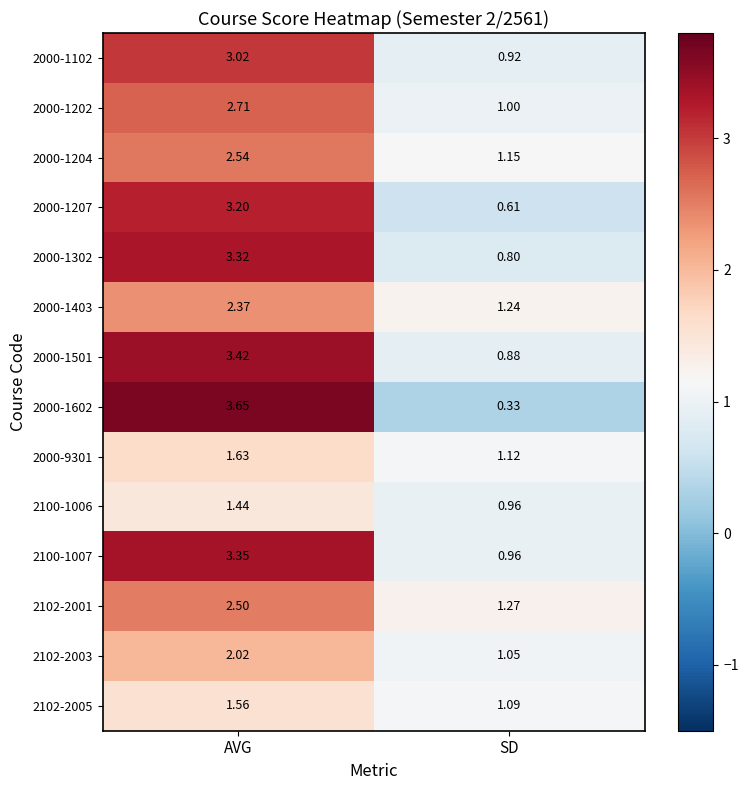

Is the value of 2000-1501 at AVG greater than the value of 2102-2001 at AVG?

Yes